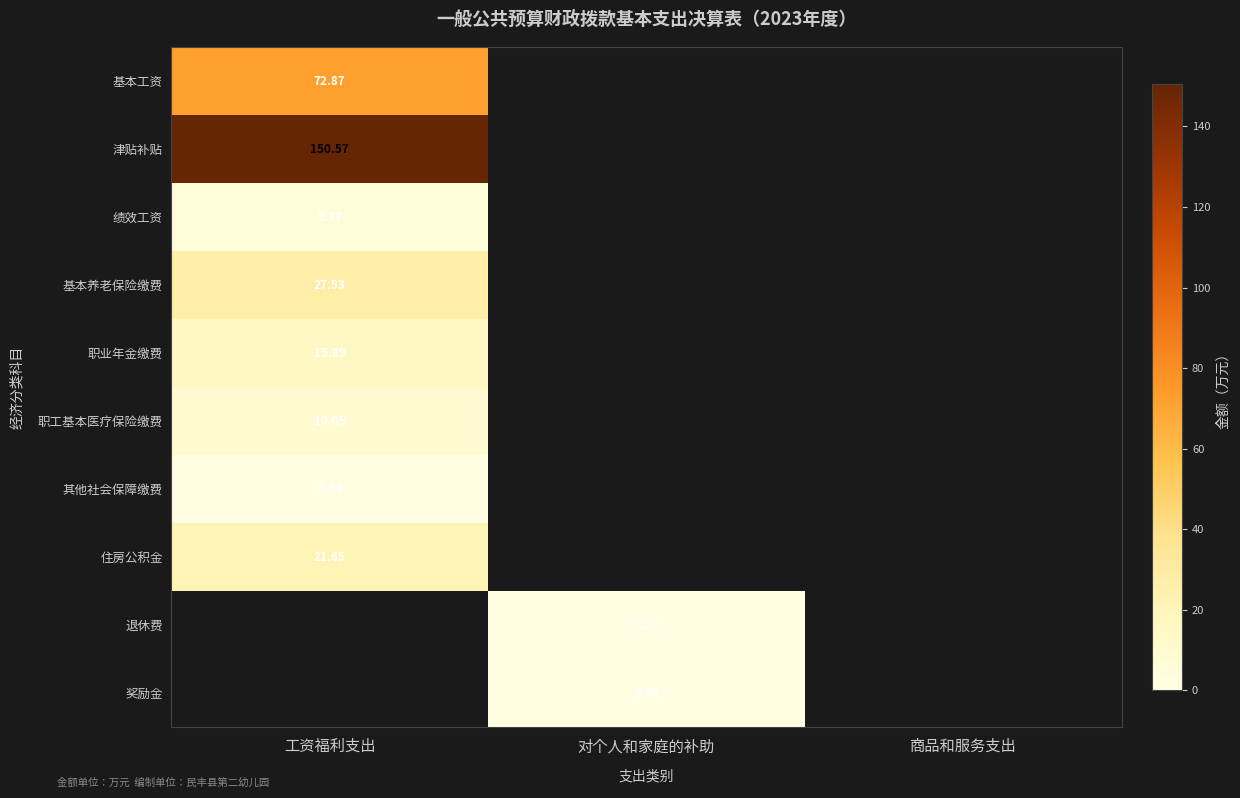

True or false: 津贴补贴 has a value of 61.4 at 商品和服务支出.

False